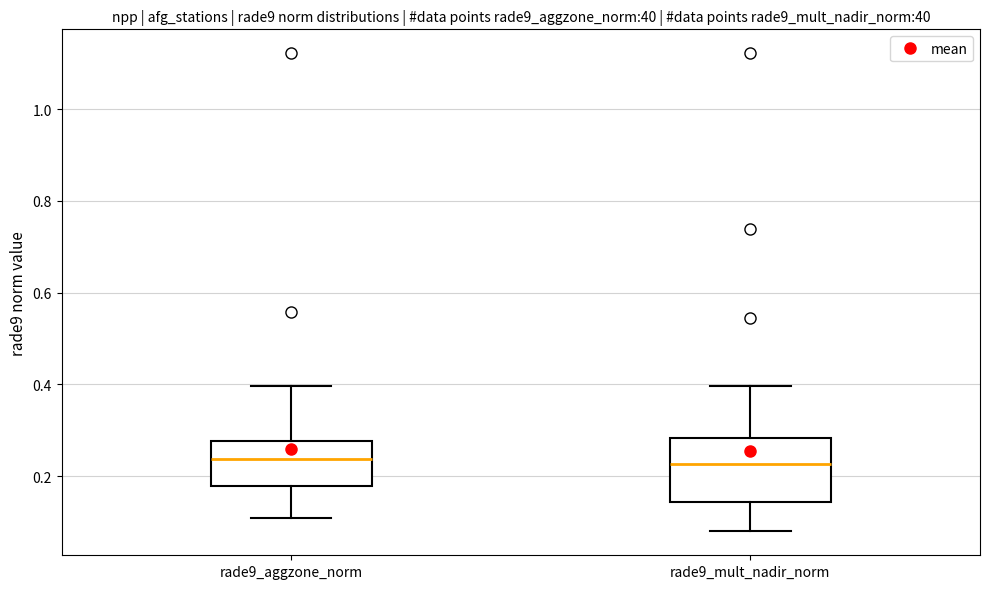

Where does the upper whisker of the box for rade9_aggzone_norm end on the y-axis? The values are not printed on the chart, so give them approximately, as read against the axis.

0.40